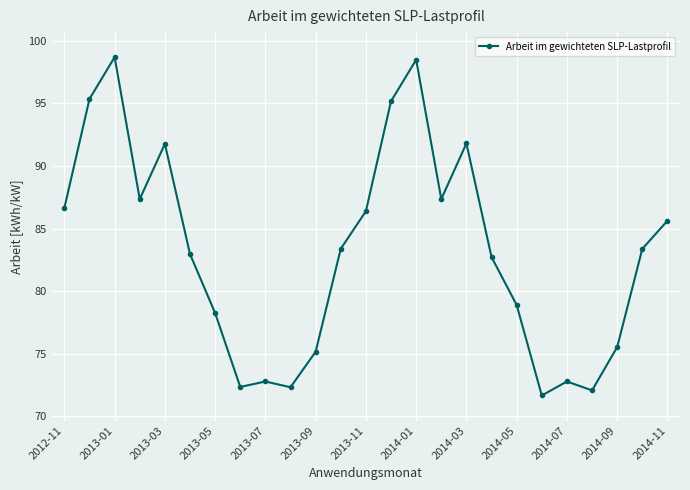

How many interior local peaks (higher than both neighbors) does the data have?

6